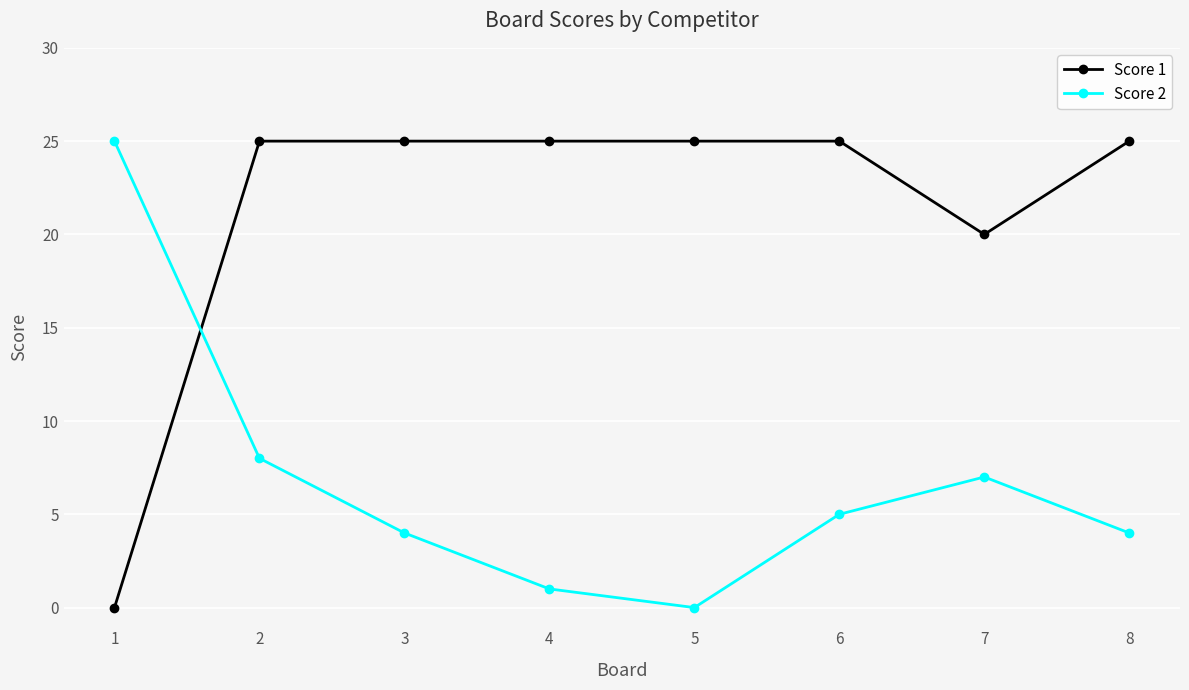

Which series changed the most between 3 and 7?

Score 1